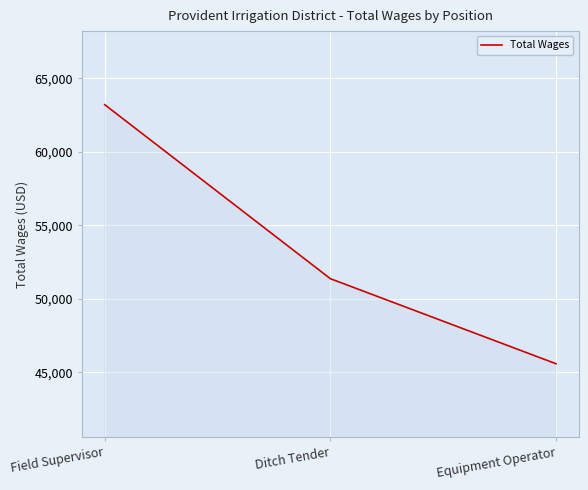

Reading right to left, what are all the values shown in this chart?

45594	51376	63206